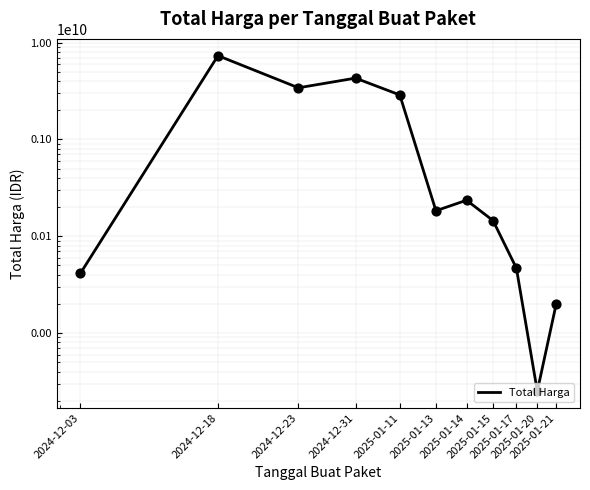

What is the change in value from 2024-12-18 to 2025-01-17?

-7275636380